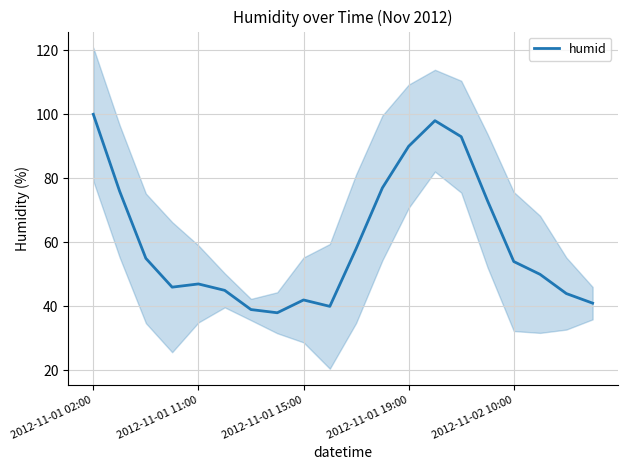

How many data points does each series have?

20